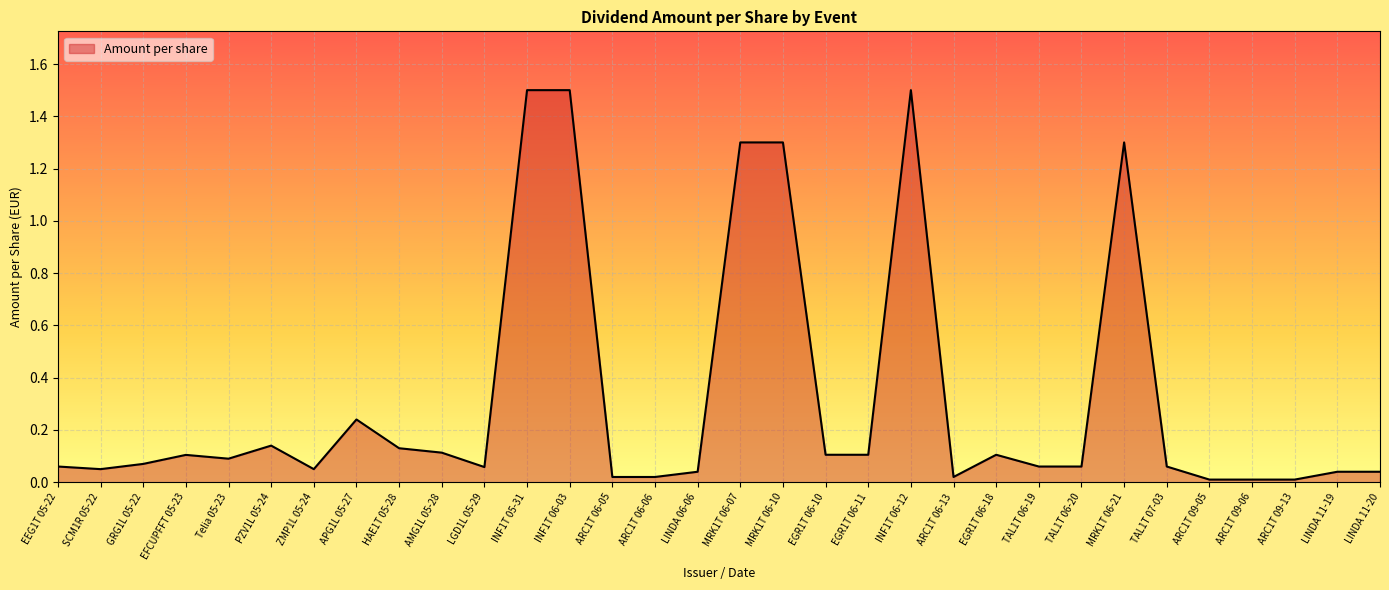

How many lines are shown in the chart?

1